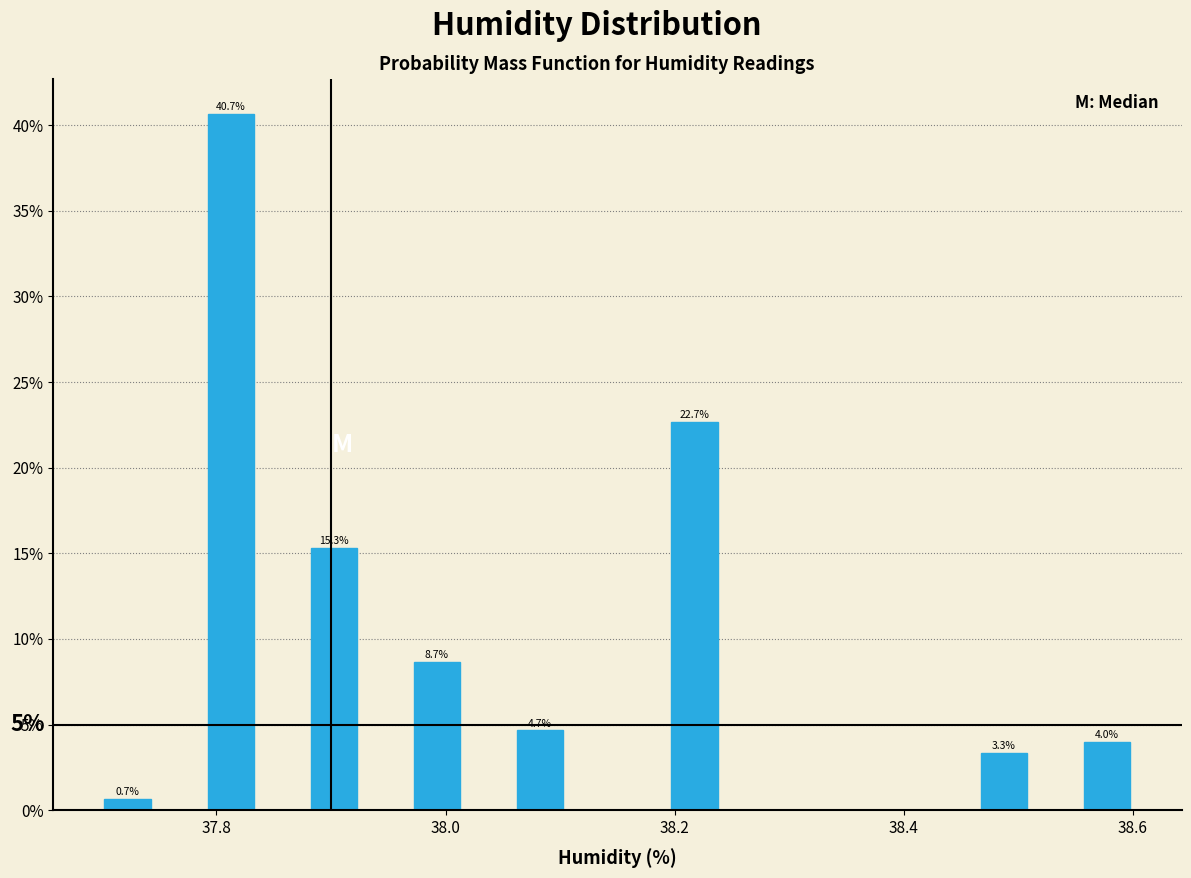

Around what value on the x-axis is the tallest bar? Give the approximate position of its centre, as read against the axis.

37.82